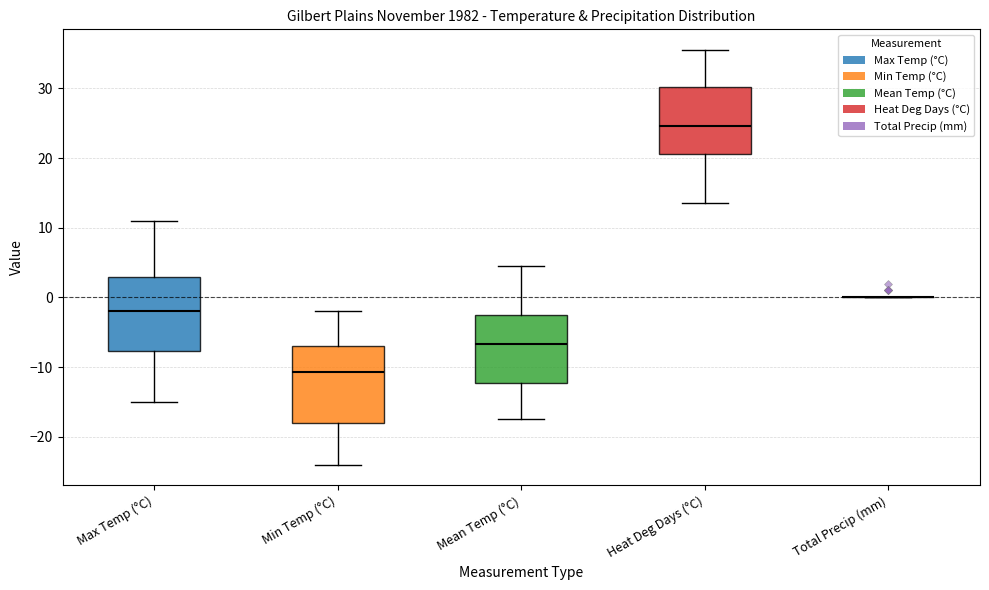

Where is the lower edge of the box for Max Temp (°C) on the y-axis? The values are not printed on the chart, so give them approximately, as read against the axis.

-8